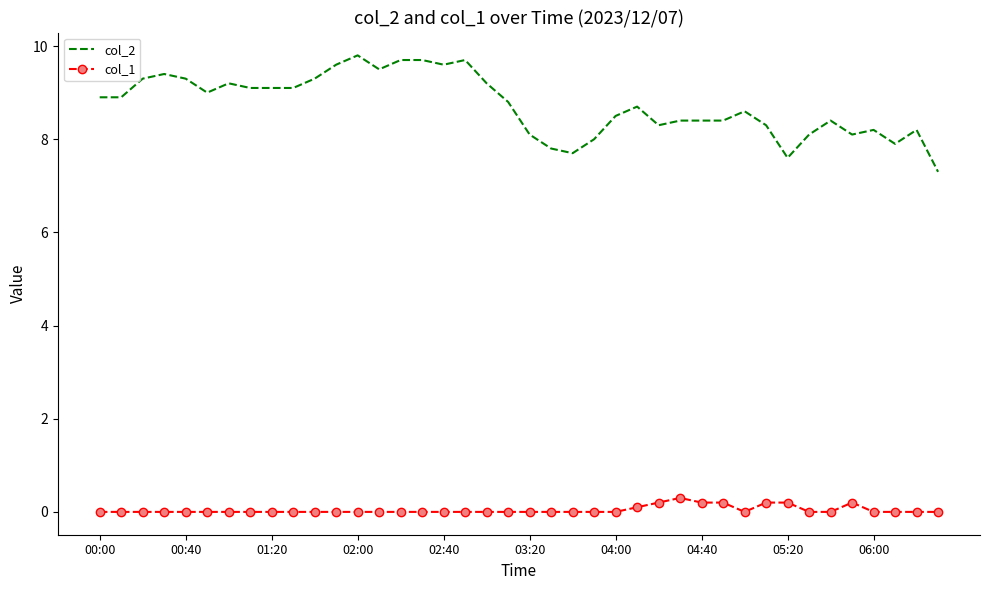

Which series has the largest total across all categories?

col_2